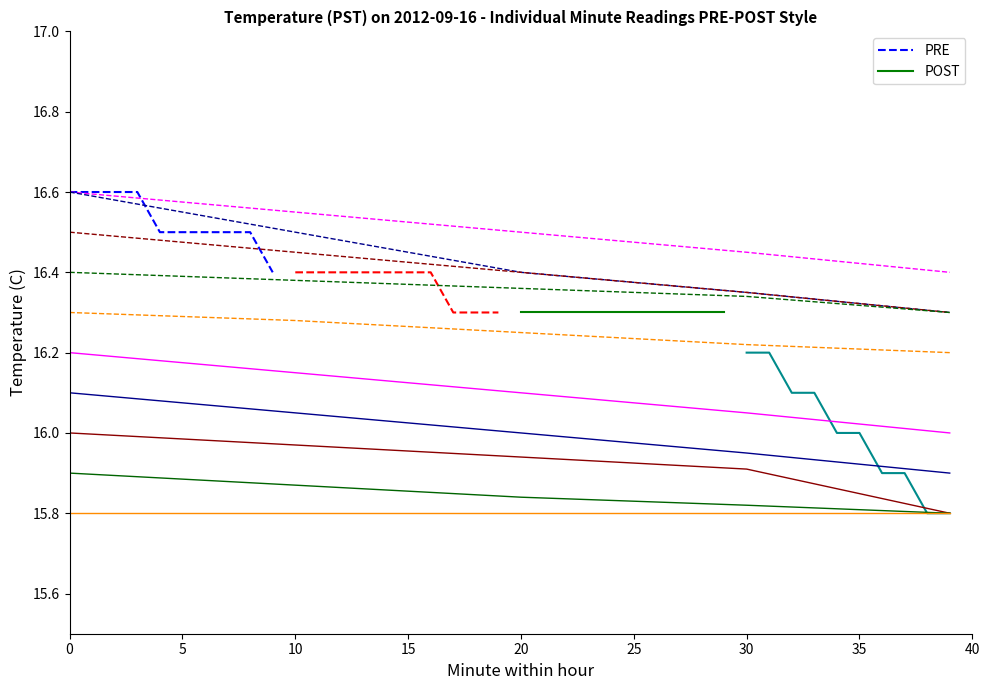

The value of PRE at 5 is 6.9. True or false?

False